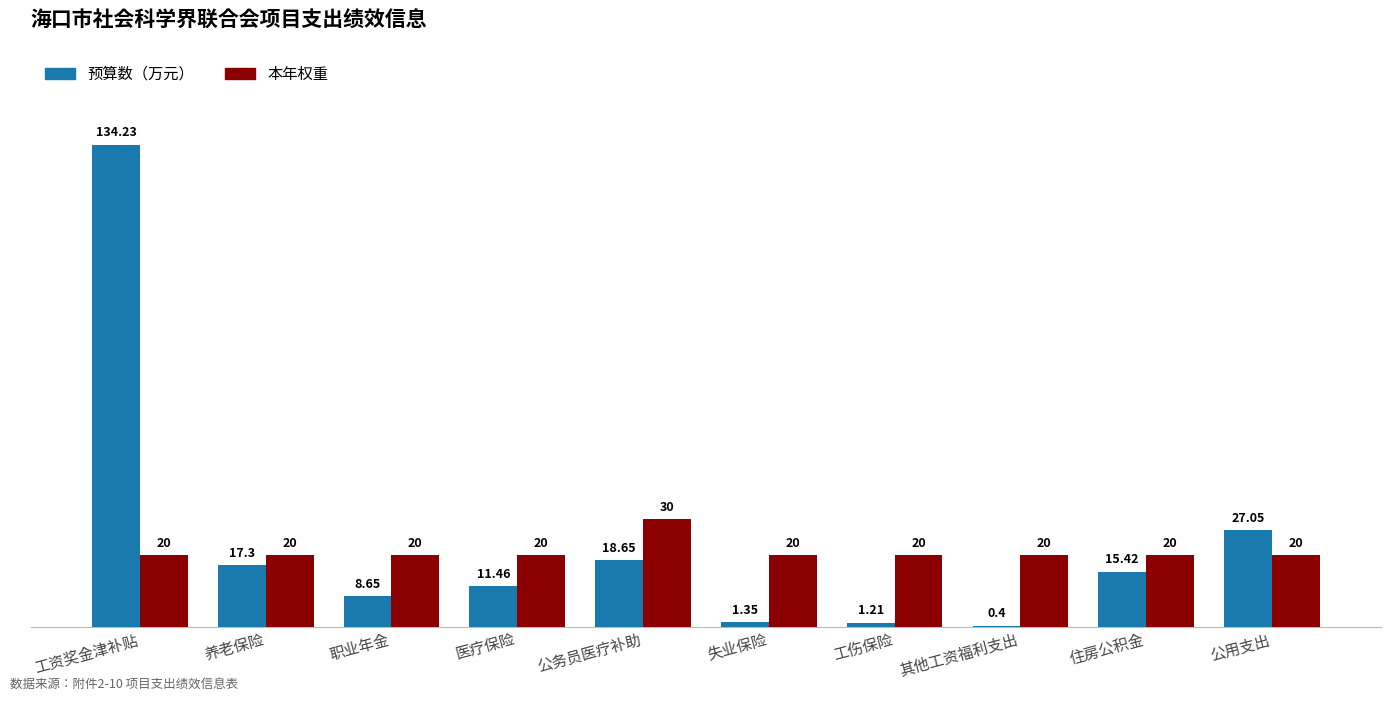

Which series changed the most between 失业保险 and 公用支出?

预算数（万元）